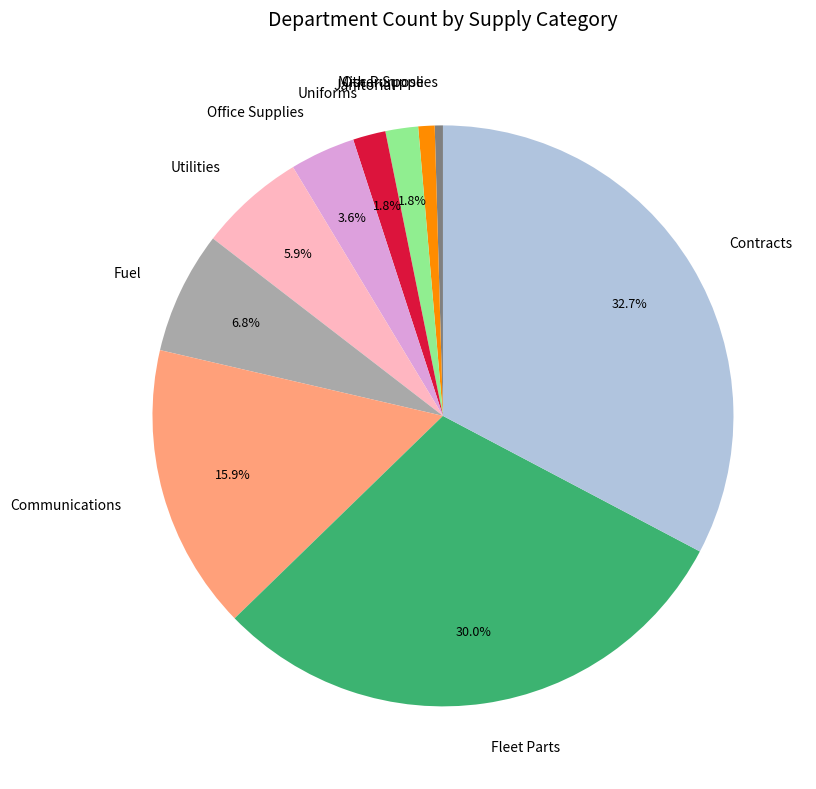

To the nearest percent, what portion does Communications represent?

16%